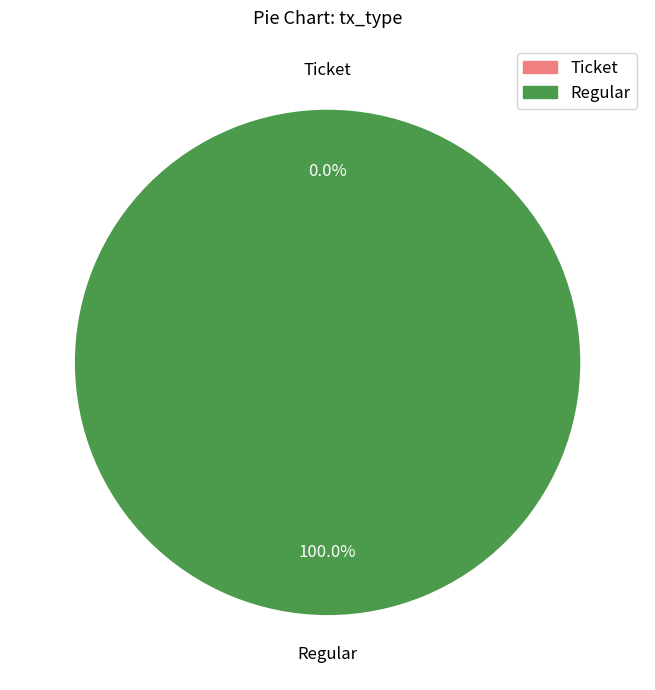

Count the number of slices in the pie.

2